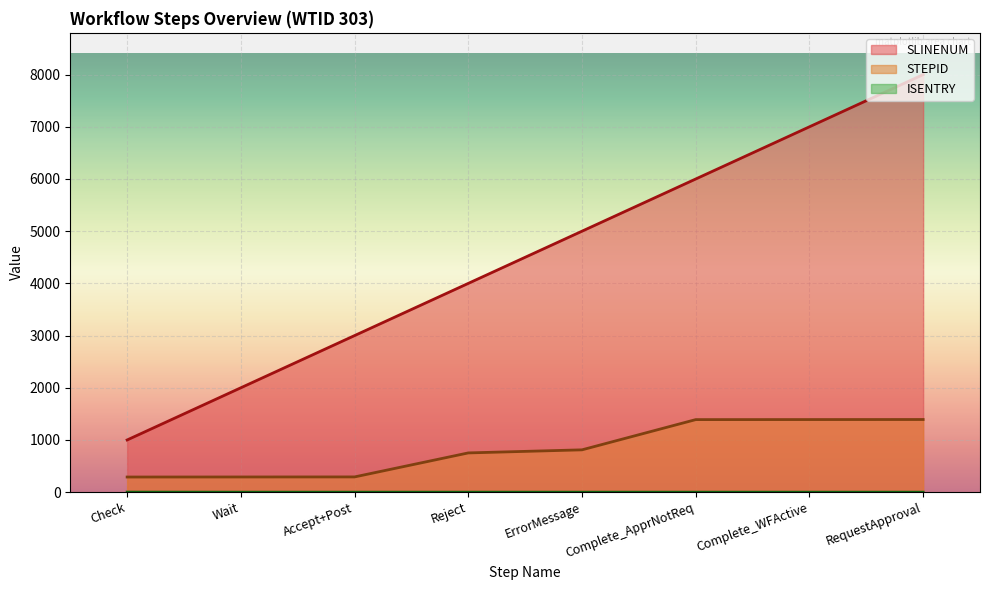

What is the difference between the second highest and minimum values in the SLINENUM series?

6000